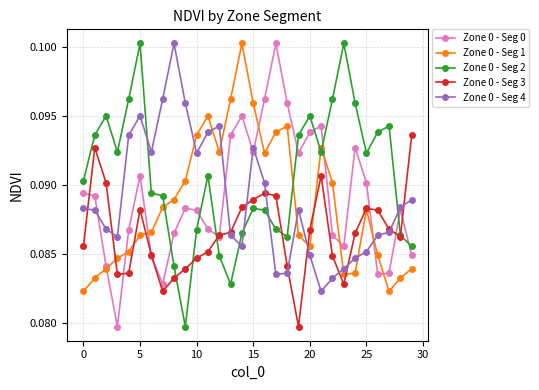

Which series has the largest total across all categories?

Zone 0 - Seg 2